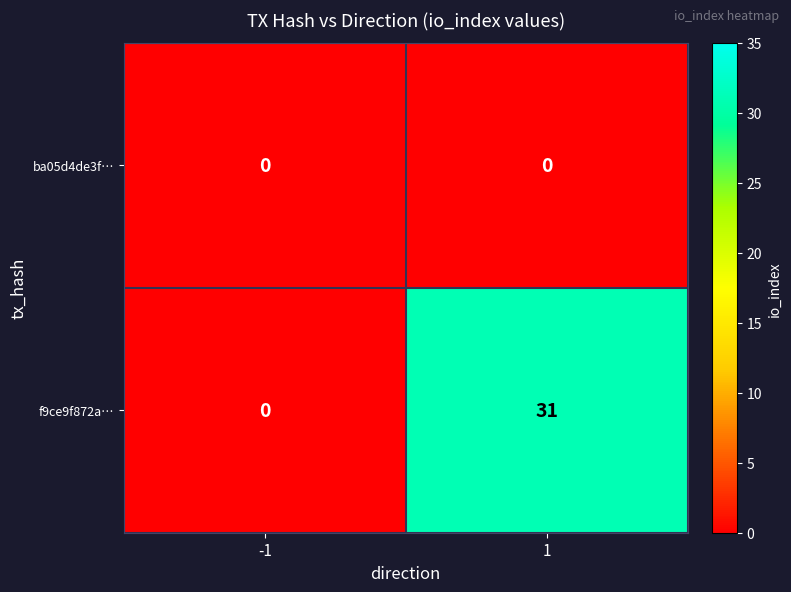

How many categories are shown in the chart?

2